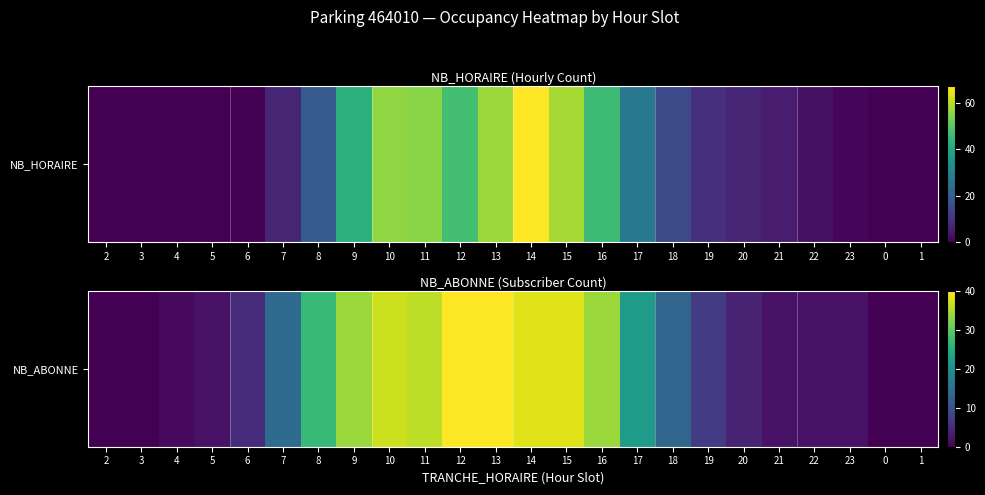

At which category does the chart reach its minimum across all series?

2